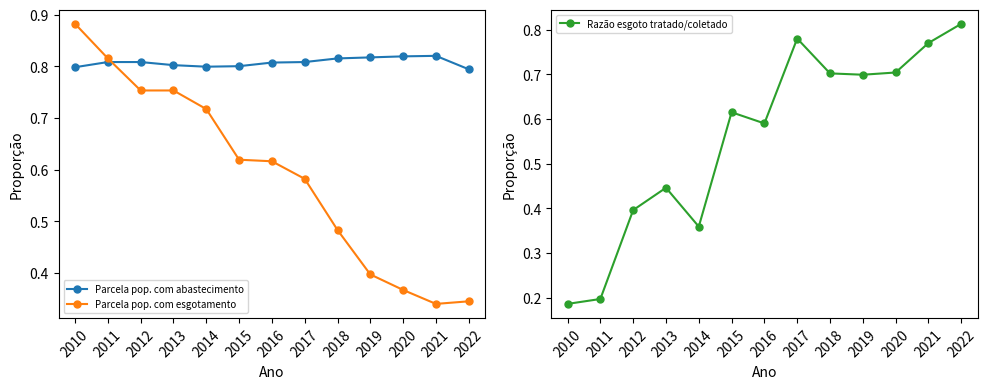

What is the spread (max minus min) of values at 2014?

0.4